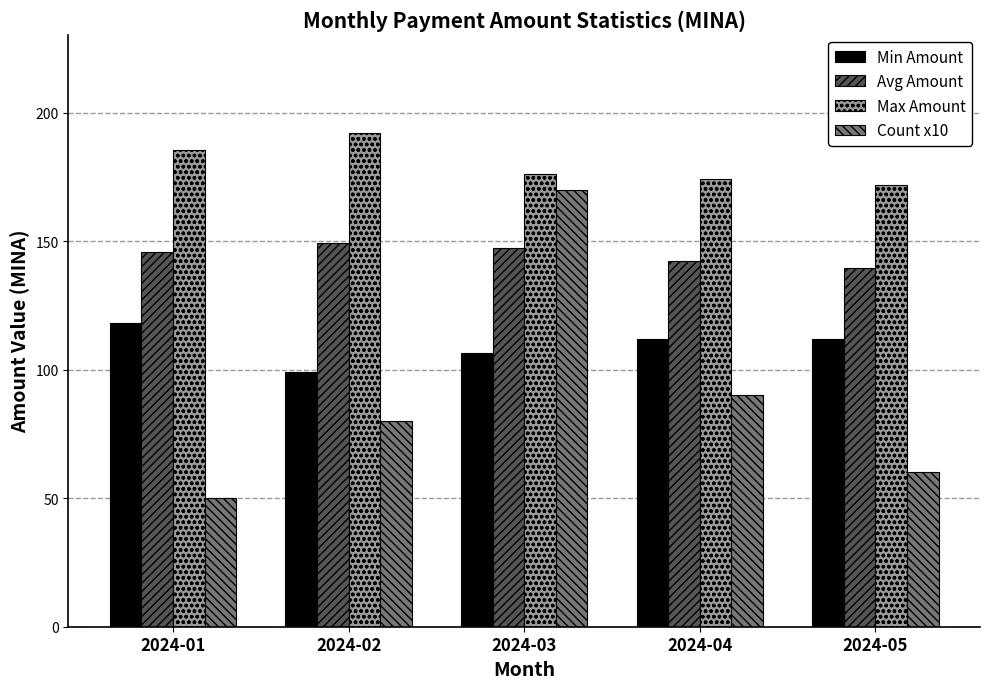

Read the Avg Amount value at 2024-01.

145.9